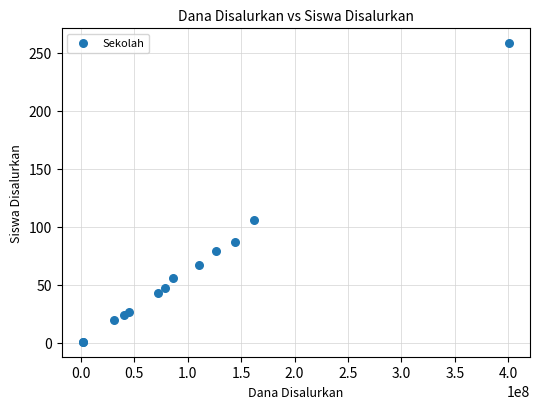

What Y value in the scatter plot is closest to 129?

106